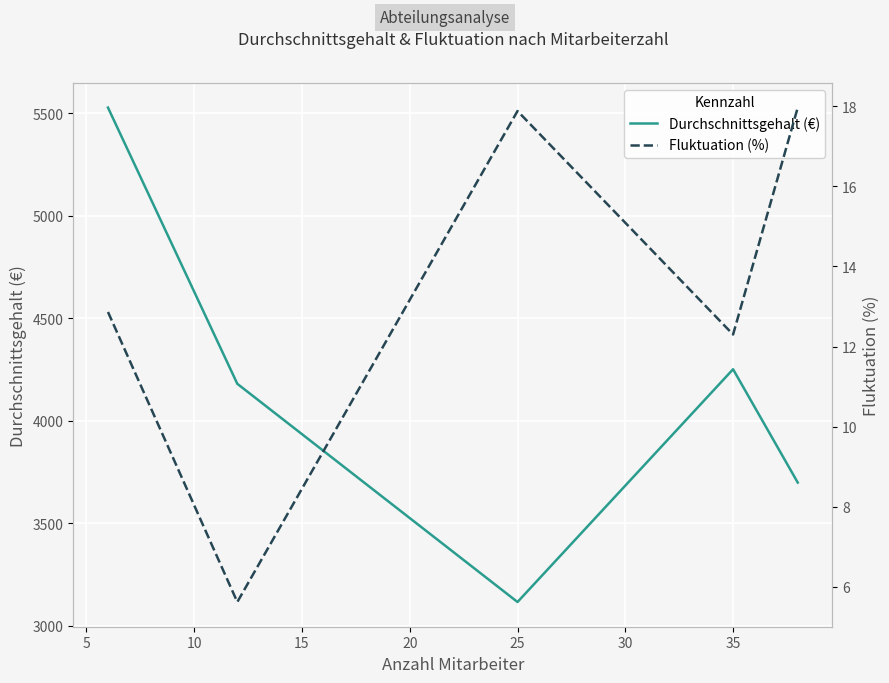

Rank the series by their average value, from lowest to highest.

Fluktuation (%), Durchschnittsgehalt (€)